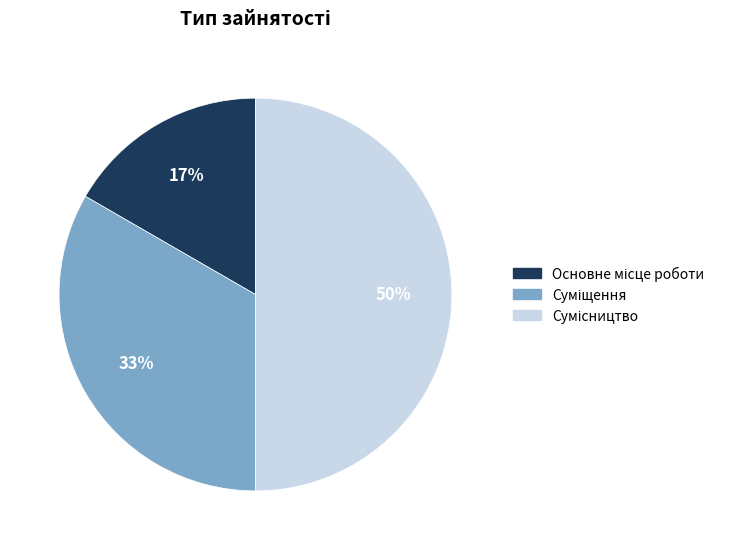

How many slices are in this pie chart?

3